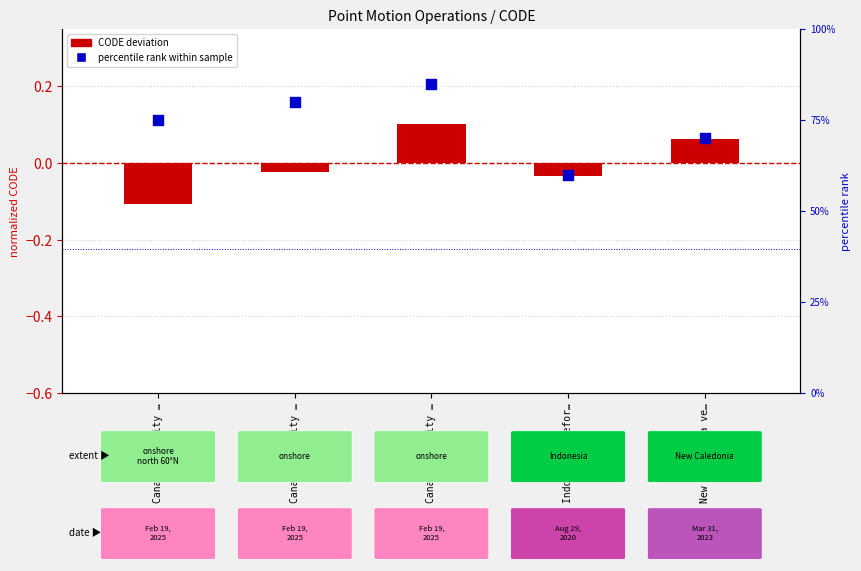

Which series has the largest total across all categories?

percentile rank within sample